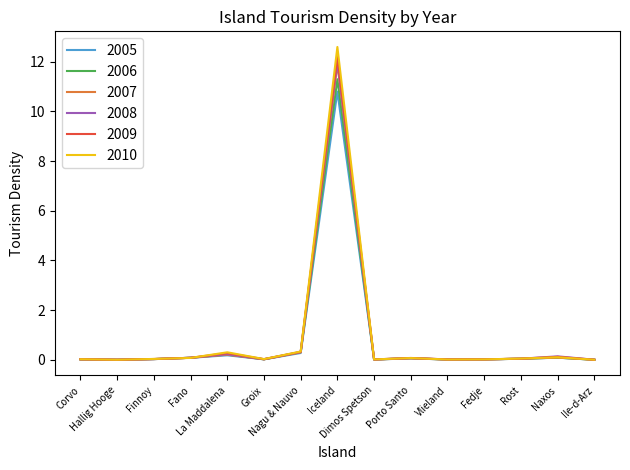

What is the maximum value for 2010?

12.6